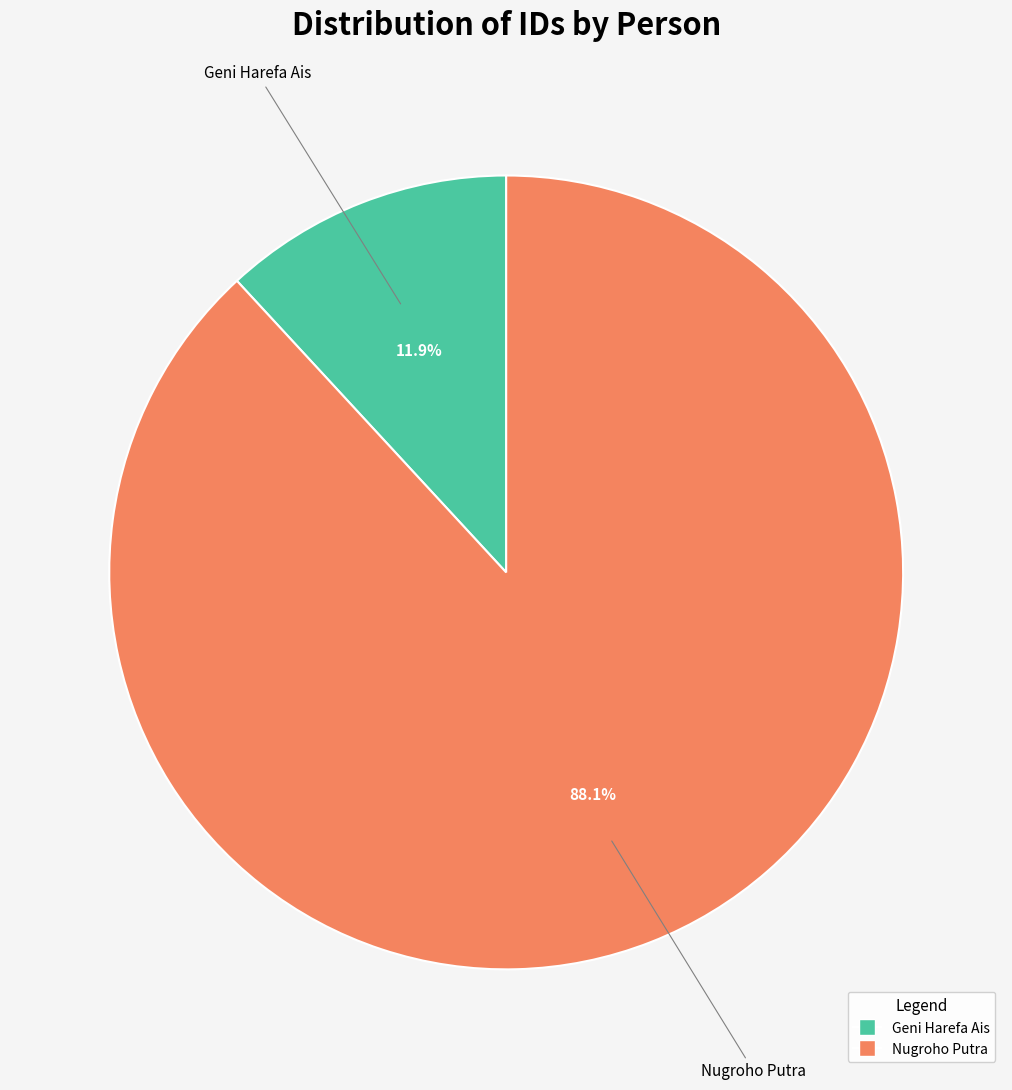

What portion of the pie excludes Nugroho Putra?

11.9%